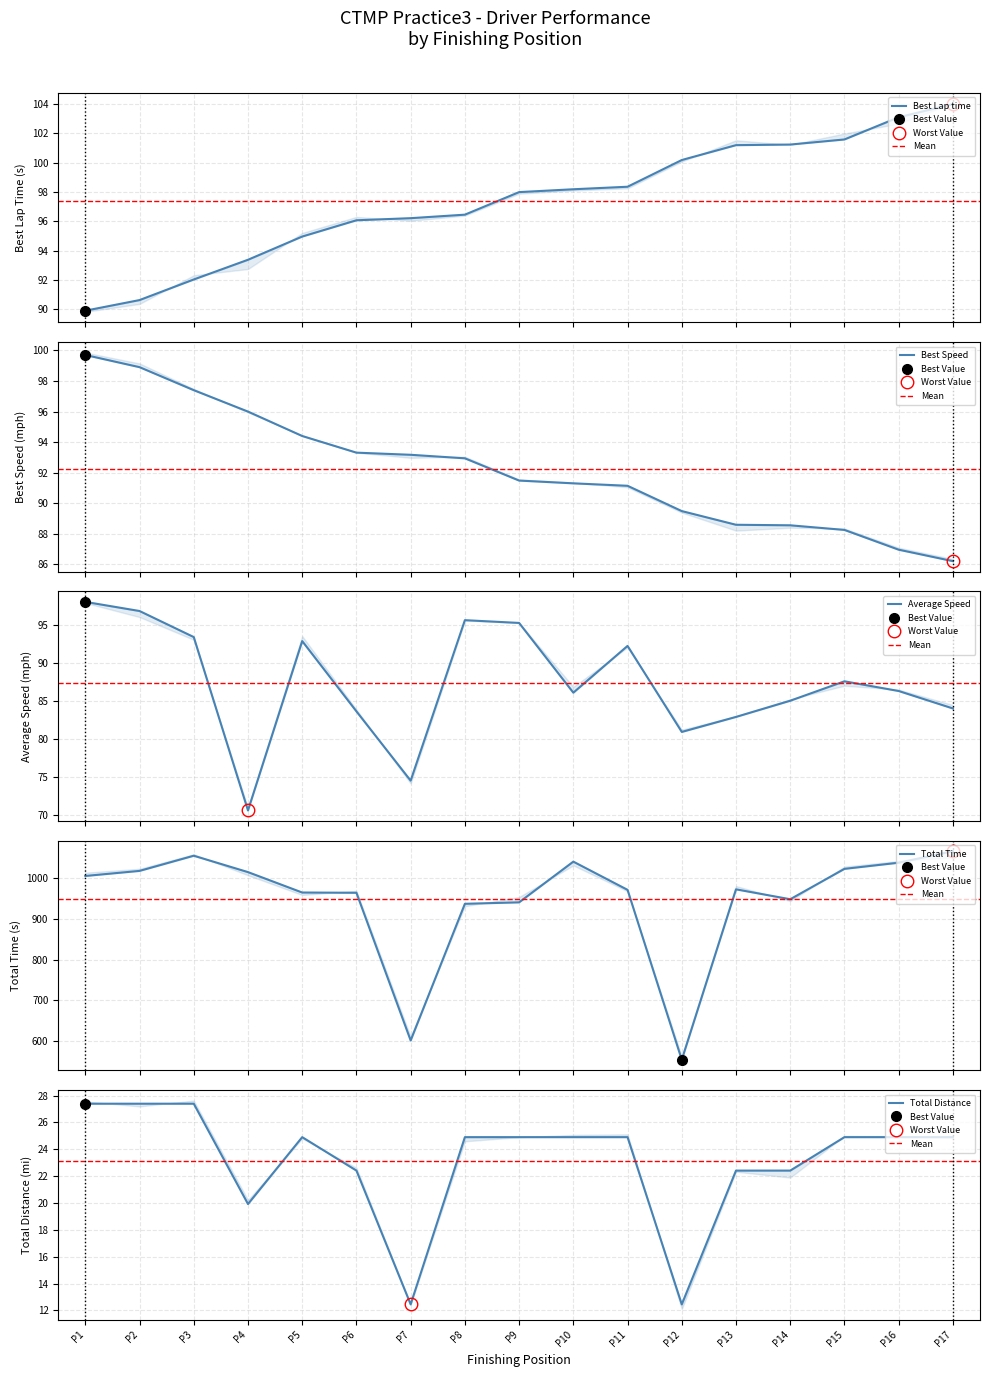

Reading left to right, transcribe all the data shown in this chart.

Total Time: Peter Carroll=1006.1	Isi Papadopoulos=1018.5	Stephen Gailits=1055.9	Tony Ferraro=1015.6	Dylan McKenzie=965.4	Ryan White=964.7	Allan Lewis=601.4	John G Paton=937.6	Will DiGiovanni=941.2	Dan March=1041.3	Gregory Teese=972.0	Michael Cookson=553.8	Mike Iannotti=973.2	Ron Checca=948.8	Matthew Noonan=1023.5	Charles Benoit=1038.7	Carl Coscia=1067.0
Best Lap time: Peter Carroll=89.9	Isi Papadopoulos=90.6	Stephen Gailits=92.0	Tony Ferraro=93.4	Dylan McKenzie=95.0	Ryan White=96.1	Allan Lewis=96.2	John G Paton=96.5	Will DiGiovanni=98.0	Dan March=98.2	Gregory Teese=98.4	Michael Cookson=100.2	Mike Iannotti=101.2	Ron Checca=101.2	Matthew Noonan=101.6	Charles Benoit=103.1	Carl Coscia=104.0
Best Speed: Peter Carroll=99.7	Isi Papadopoulos=98.9	Stephen Gailits=97.4	Tony Ferraro=96.0	Dylan McKenzie=94.4	Ryan White=93.3	Allan Lewis=93.2	John G Paton=92.9	Will DiGiovanni=91.5	Dan March=91.3	Gregory Teese=91.1	Michael Cookson=89.5	Mike Iannotti=88.6	Ron Checca=88.6	Matthew Noonan=88.2	Charles Benoit=87.0	Carl Coscia=86.2
Average Speed: Peter Carroll=98.0	Isi Papadopoulos=96.8	Stephen Gailits=93.4	Tony Ferraro=70.6	Dylan McKenzie=92.9	Ryan White=83.6	Allan Lewis=74.5	John G Paton=95.6	Will DiGiovanni=95.2	Dan March=86.1	Gregory Teese=92.2	Michael Cookson=80.9	Mike Iannotti=82.9	Ron Checca=85.0	Matthew Noonan=87.6	Charles Benoit=86.3	Carl Coscia=84.0
Total Laps: Peter Carroll=27.4	Isi Papadopoulos=27.4	Stephen Gailits=27.4	Tony Ferraro=19.9	Dylan McKenzie=24.9	Ryan White=22.4	Allan Lewis=12.4	John G Paton=24.9	Will DiGiovanni=24.9	Dan March=24.9	Gregory Teese=24.9	Michael Cookson=12.4	Mike Iannotti=22.4	Ron Checca=22.4	Matthew Noonan=24.9	Charles Benoit=24.9	Carl Coscia=24.9